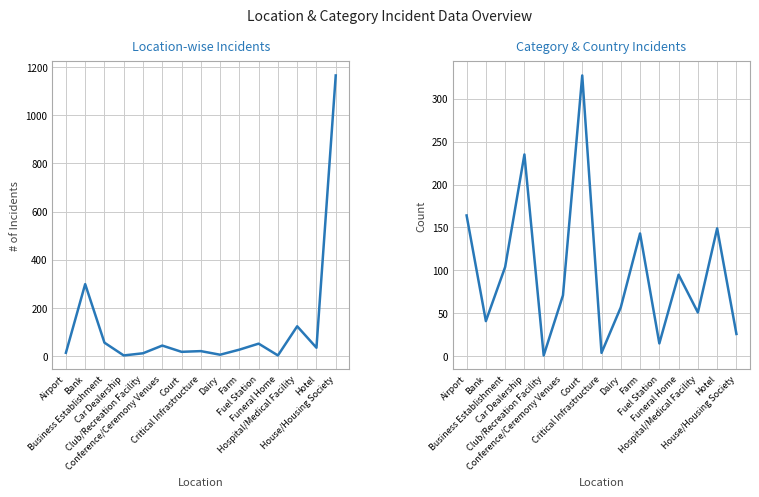

Rank the series by their average value, from lowest to highest.

Count of Incident (Category), Location-wise # of Incident